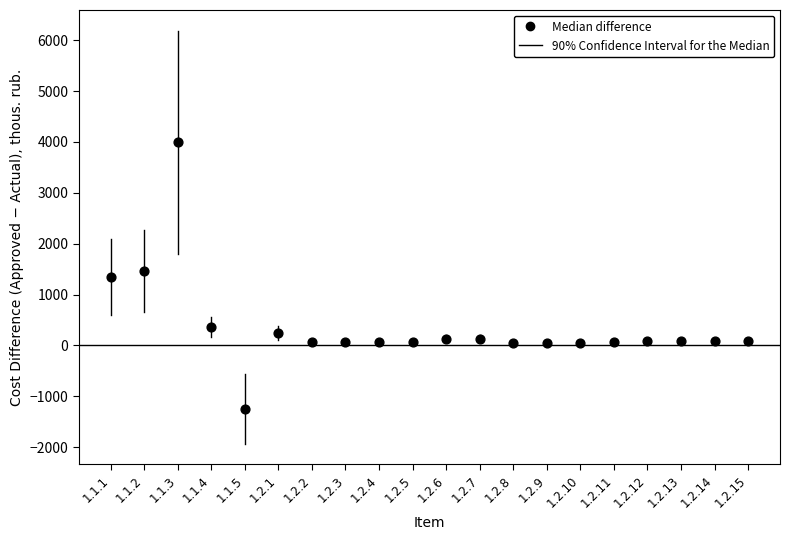

What is the range of Y values (max minus min)?

5236.8